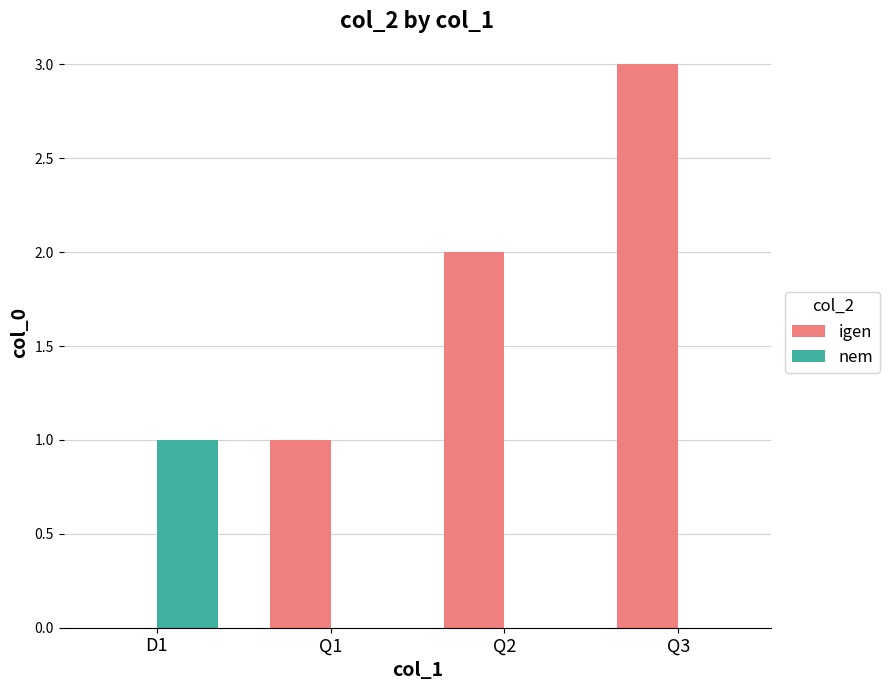

Between Q2 and Q3, which series saw the biggest shift?

igen